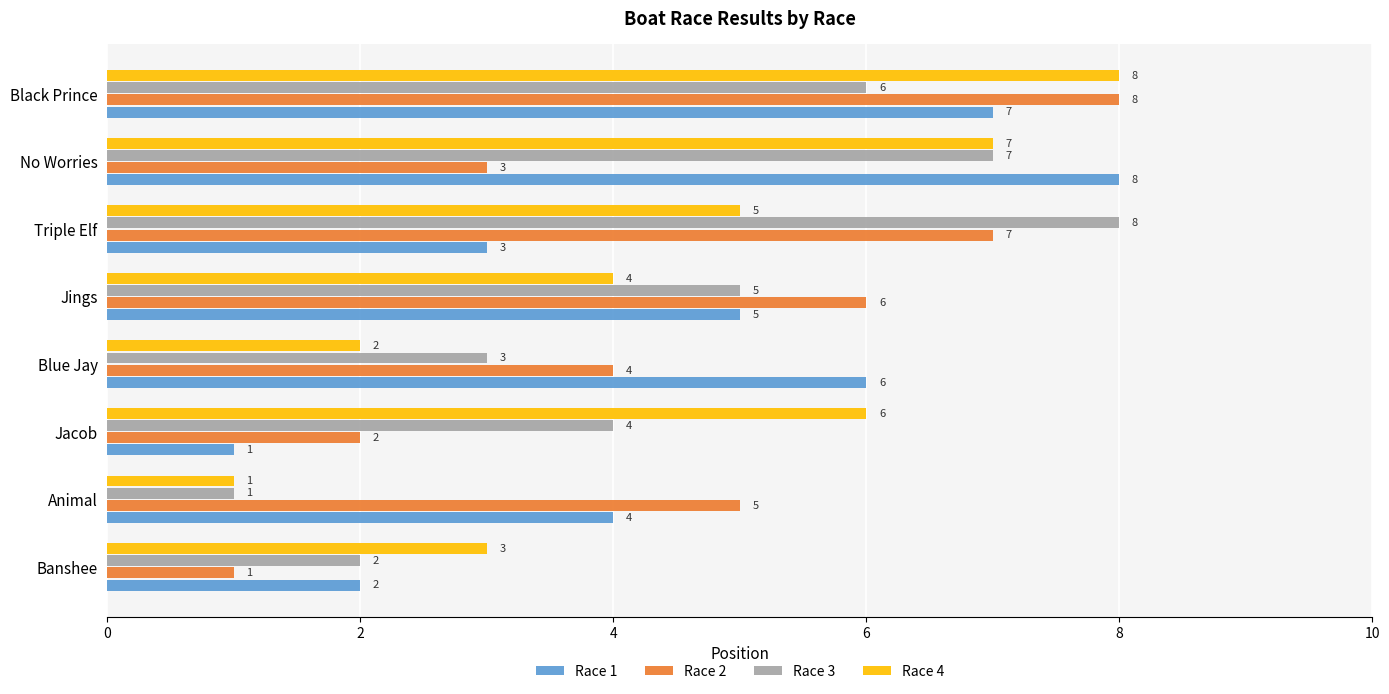

What is the total value across all series at Jings?

20